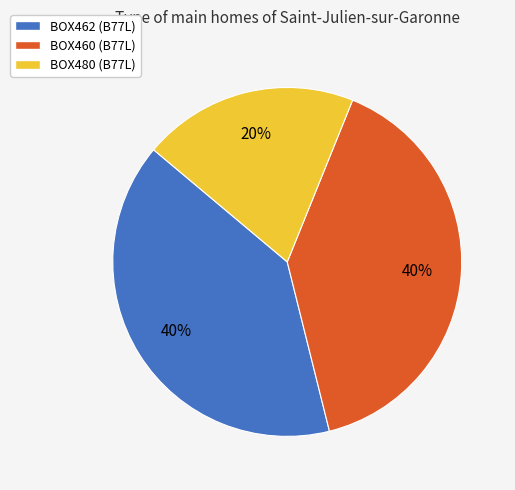

How many segments does this pie chart have?

3